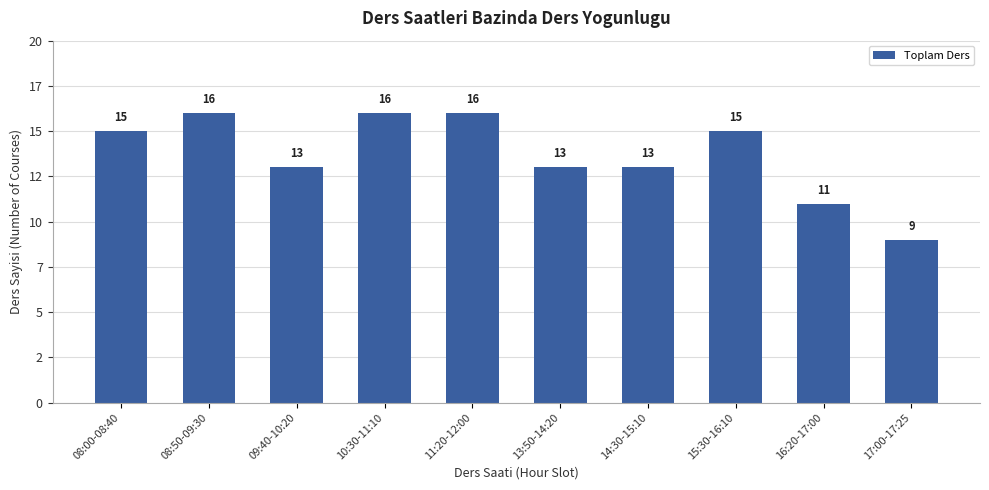

The value at 15:30-16:10 is 24. True or false?

False